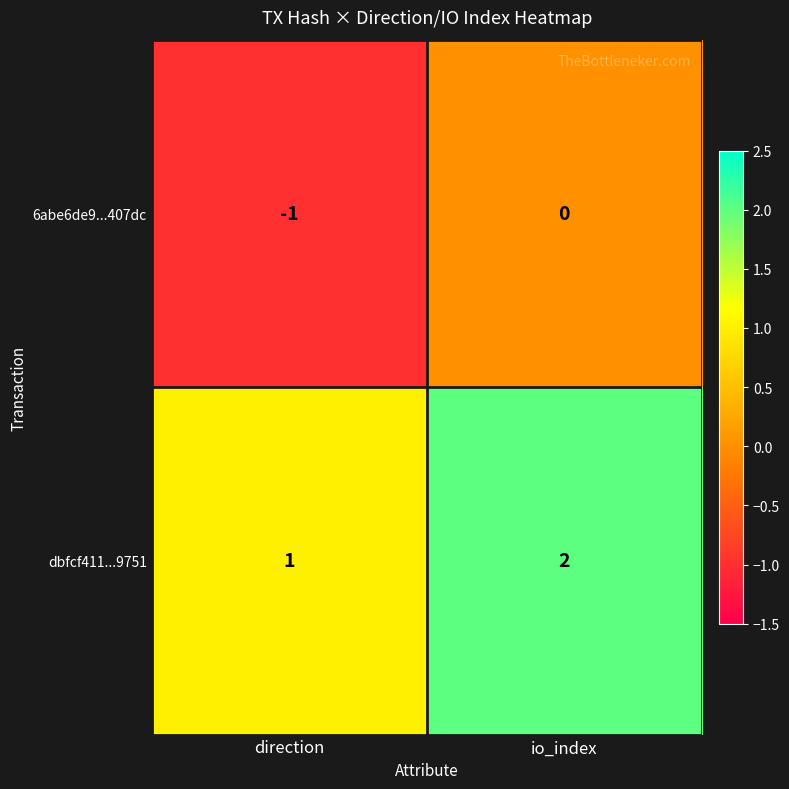

Rank the series by their maximum value, from highest to lowest.

dbfcf411...9751, 6abe6de9...407dc